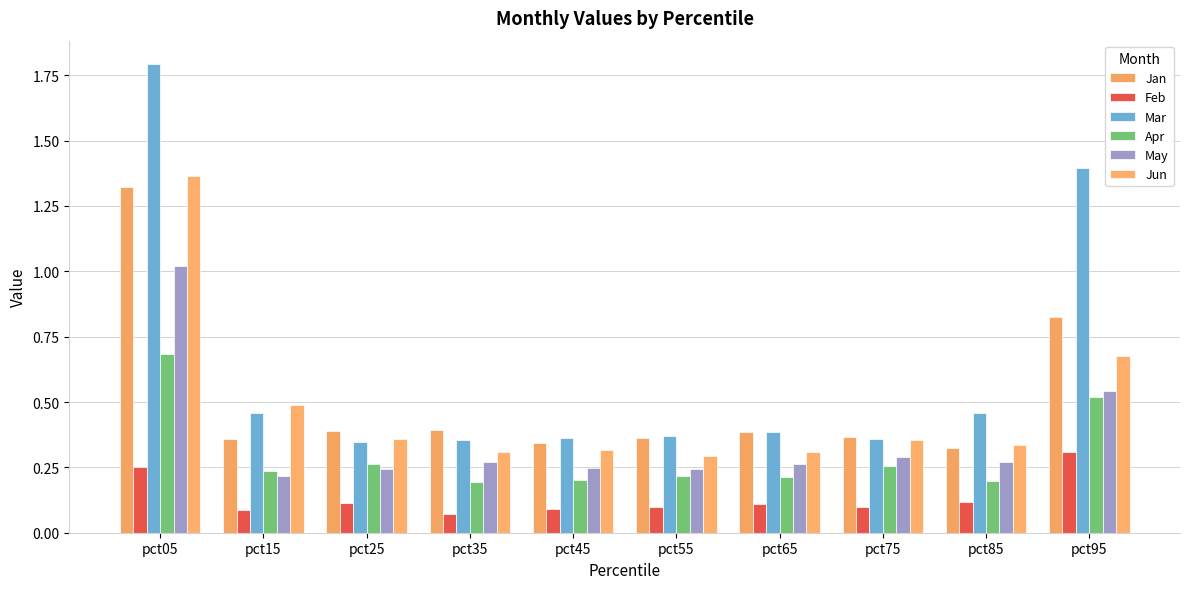

What is the difference between the maximum and minimum values in the Mar series?

1.4